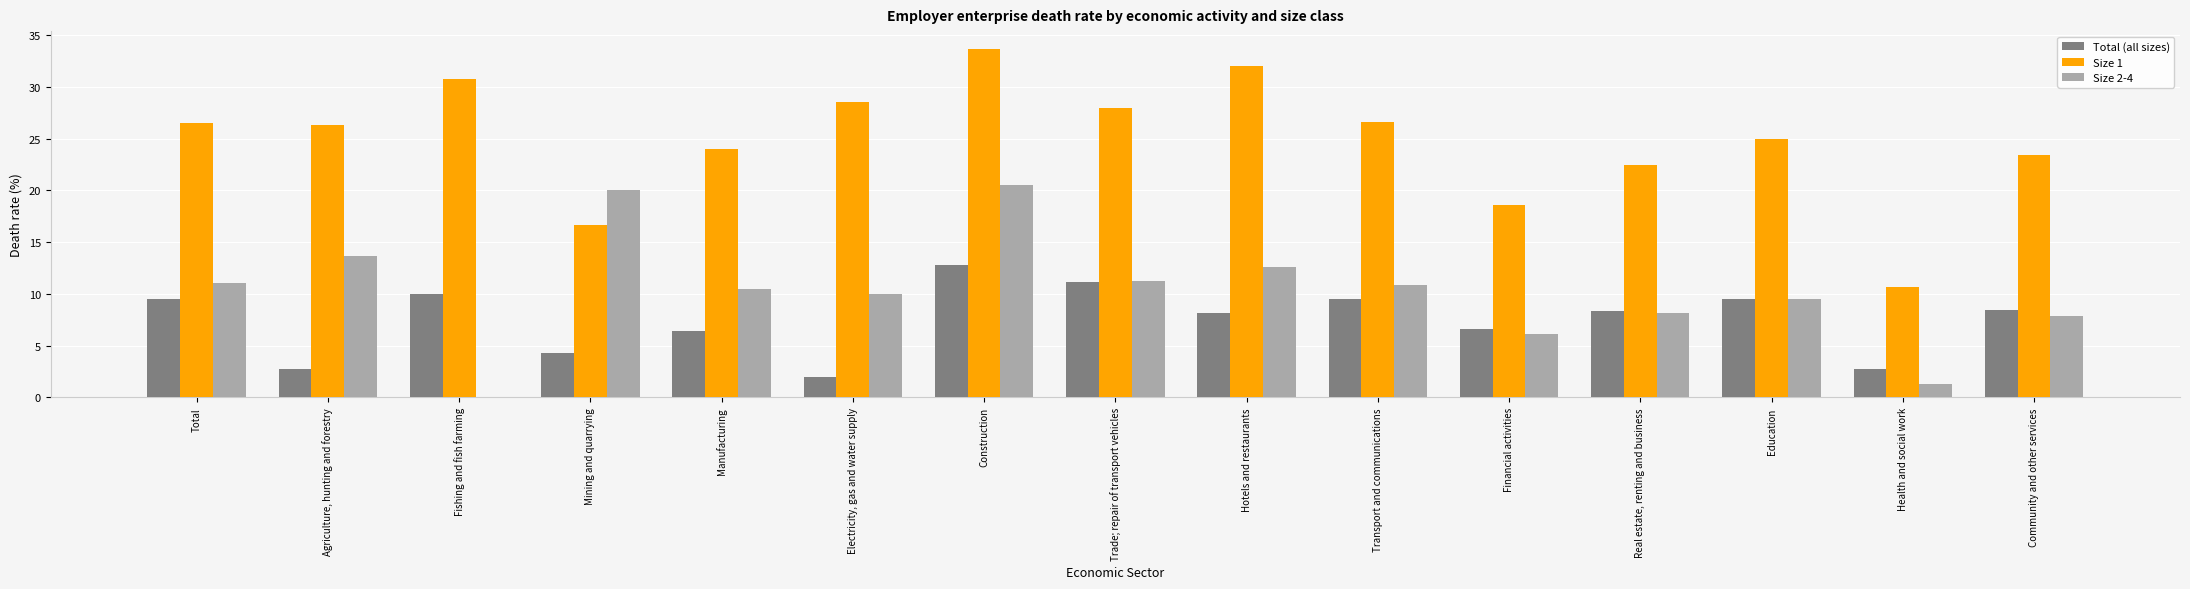

What is the sum of all Size 2-4 values?

153.4